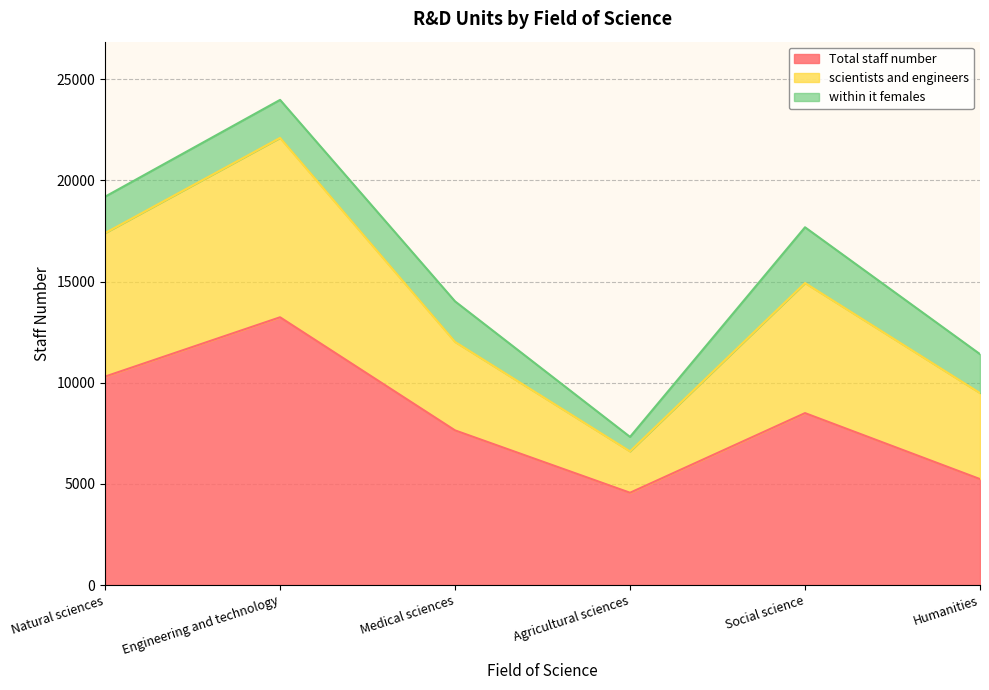

True or false: scientists and engineers and Total staff number cross at least once.

False